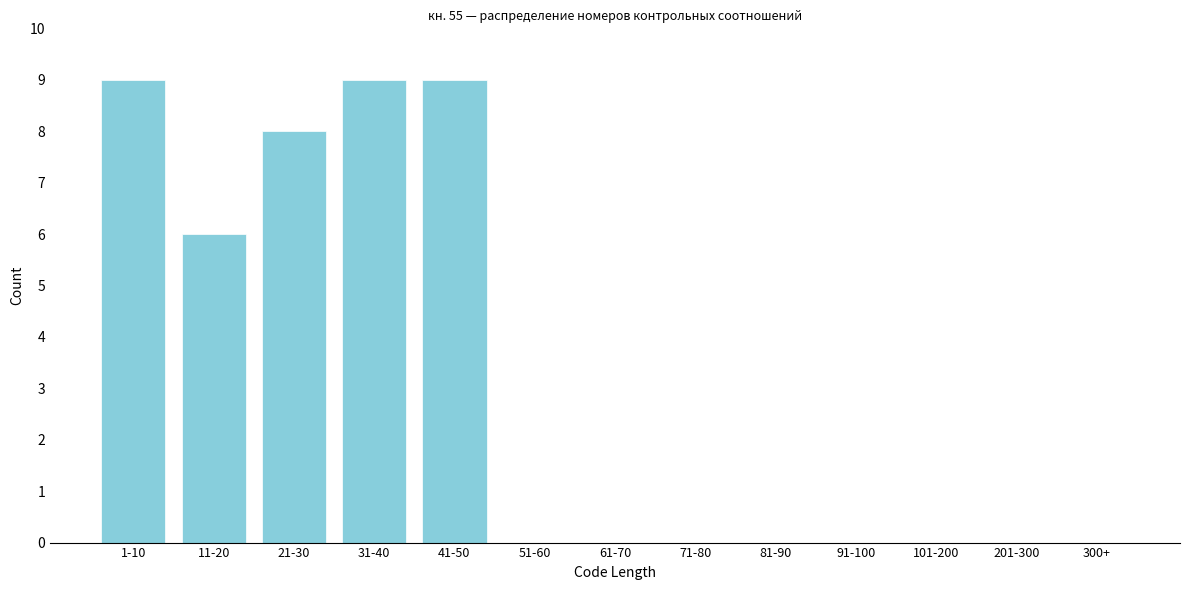

Reading right to left, list all the values displayed in this chart.

300+=0	201-300=0	101-200=0	91-100=0	81-90=0	71-80=0	61-70=0	51-60=0	41-50=9	31-40=9	21-30=8	11-20=6	1-10=9